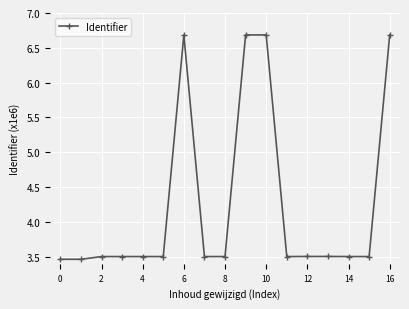

Is this an area chart (filled region under the line)?

No